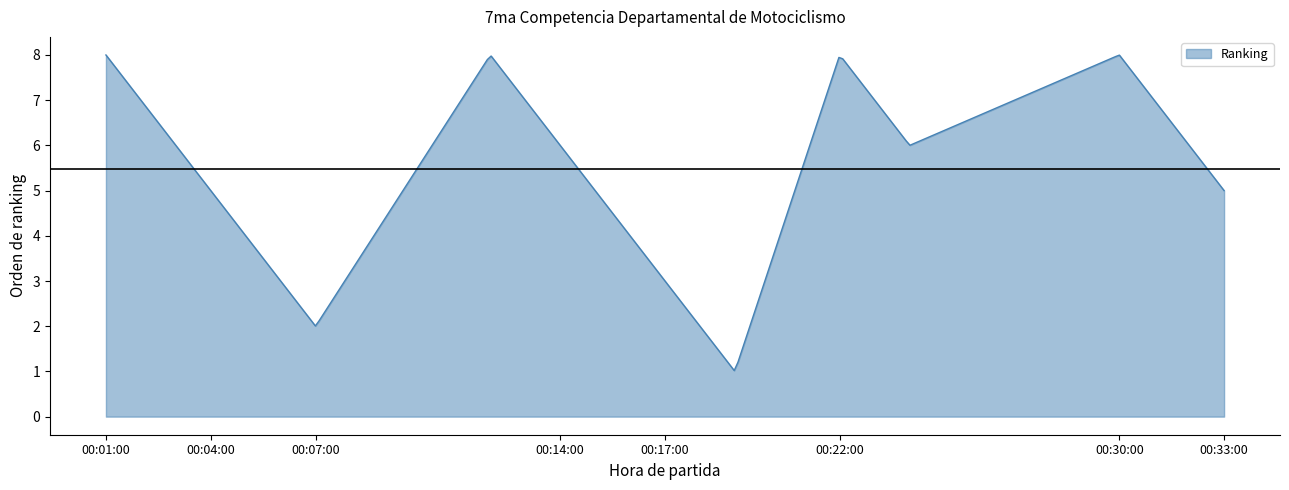

What is the smallest value displayed?

1.0